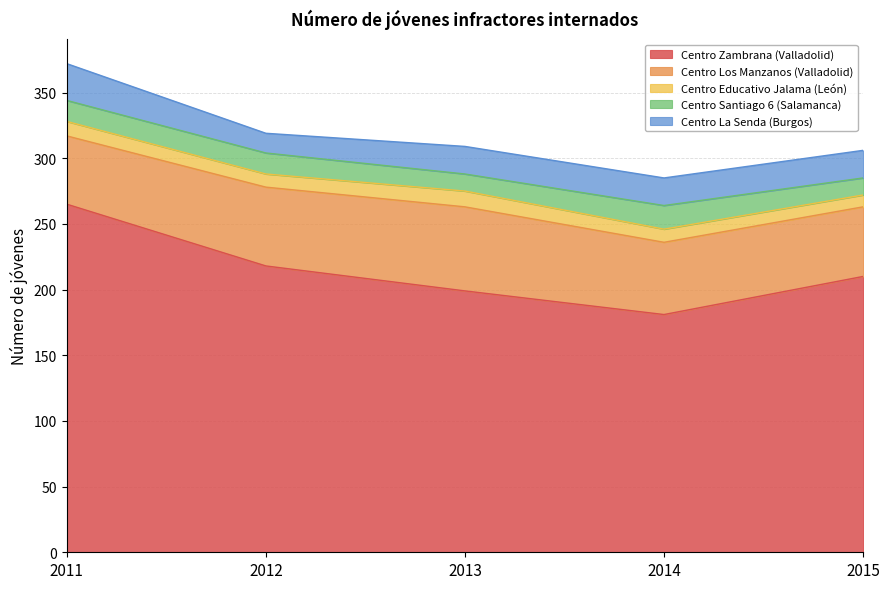

Which label corresponds to the smallest value in the chart?

2015